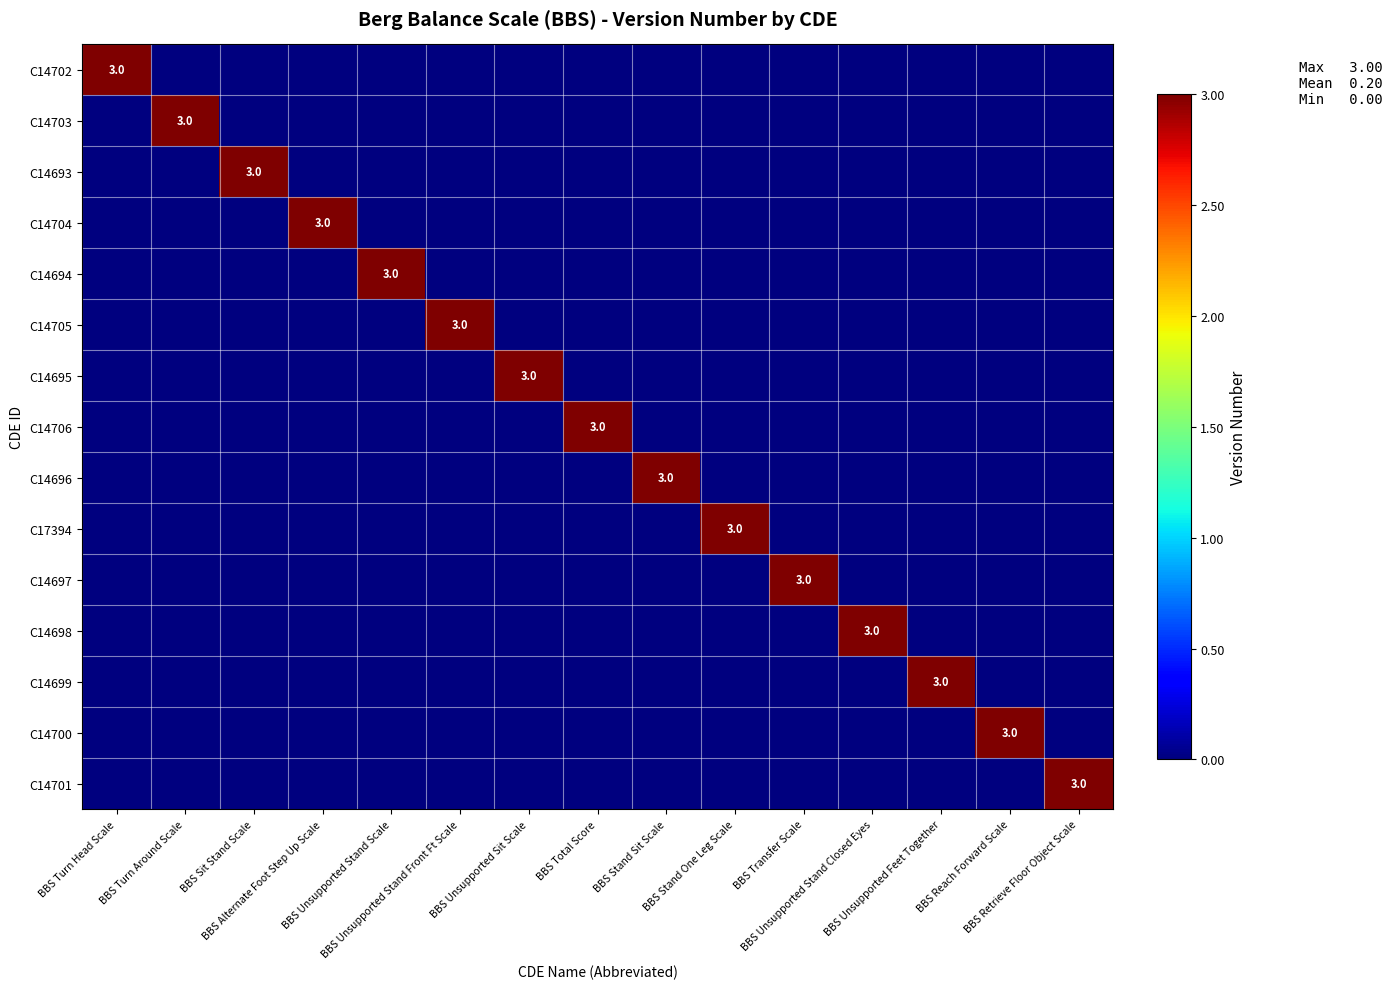

Which series has the largest total across all categories?

C14702